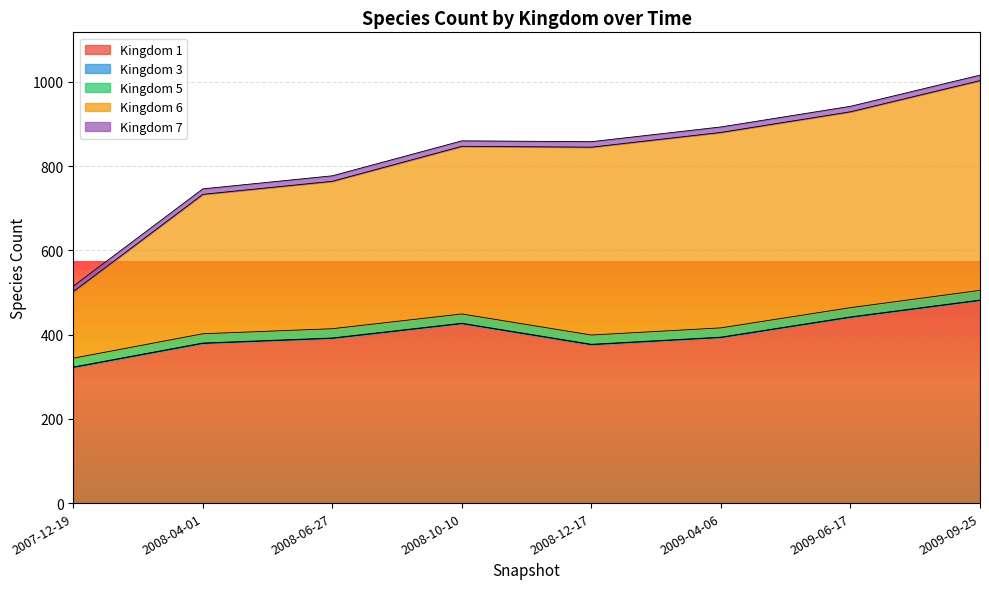

Count the number of data series in this chart.

5